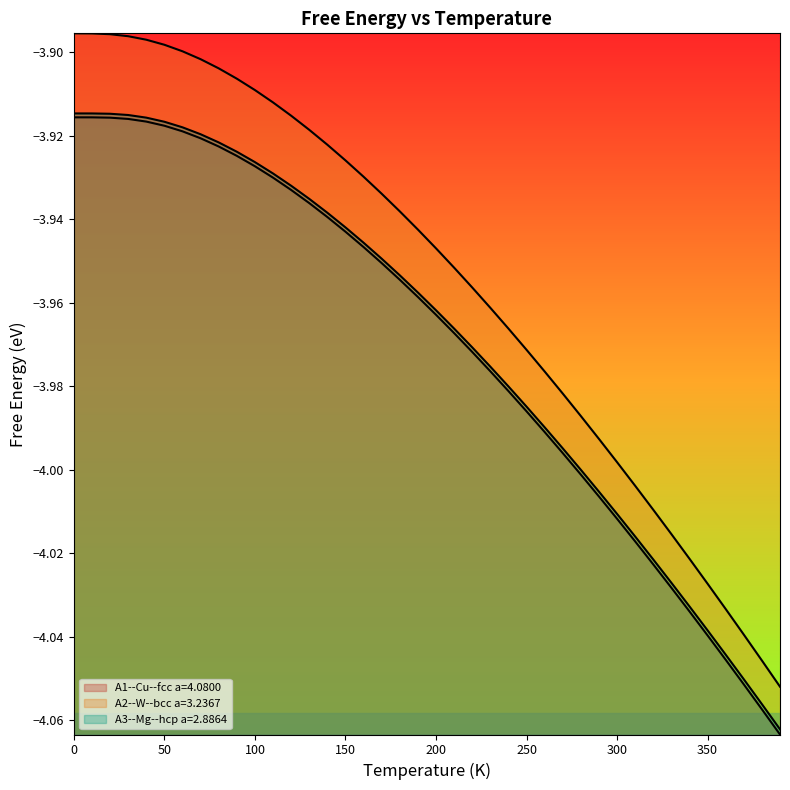

True or false: A1--Cu--fcc a=4.0800 and A2--W--bcc a=3.2367 cross at least once.

False